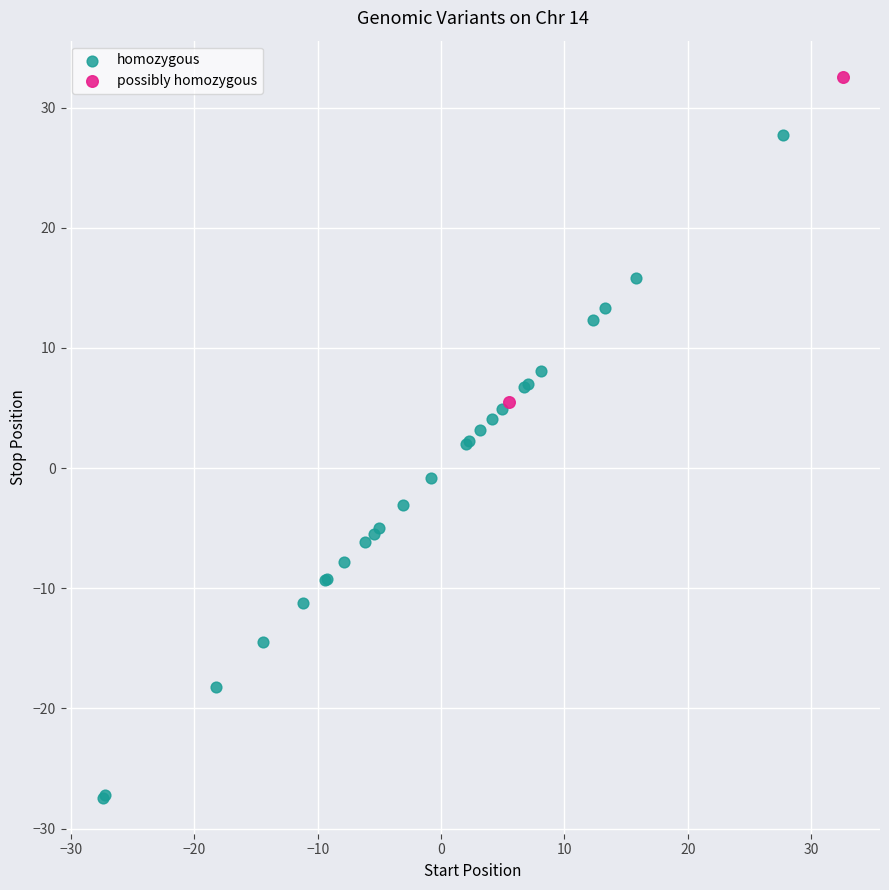

What are all the series names shown in the legend?

homozygous, possibly homozygous